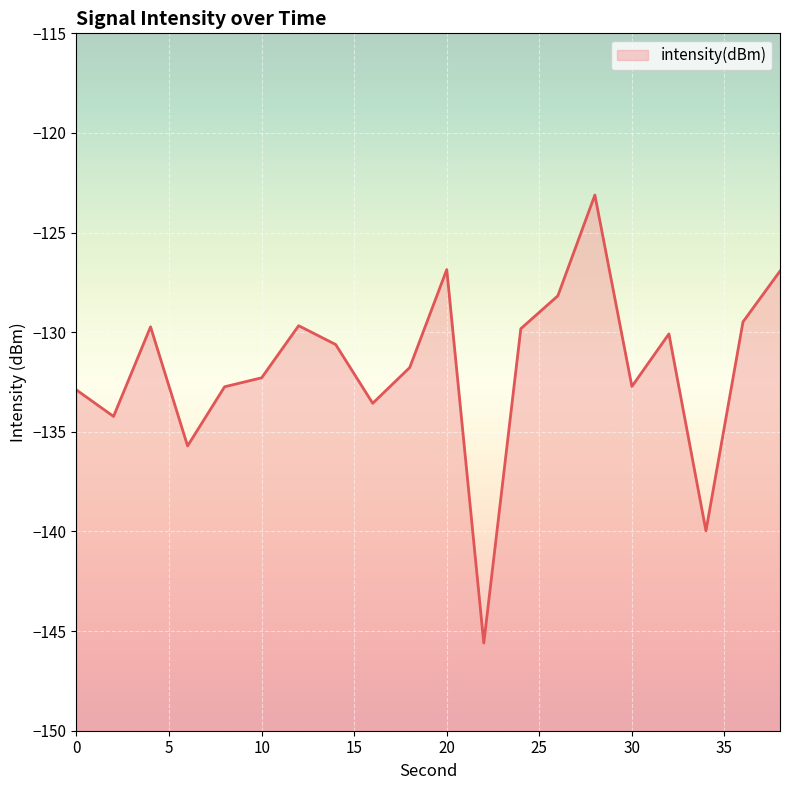

At which category does the data reach its first local valley?

2